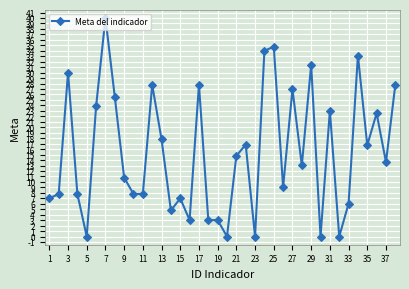

How many lines are shown in the chart?

1